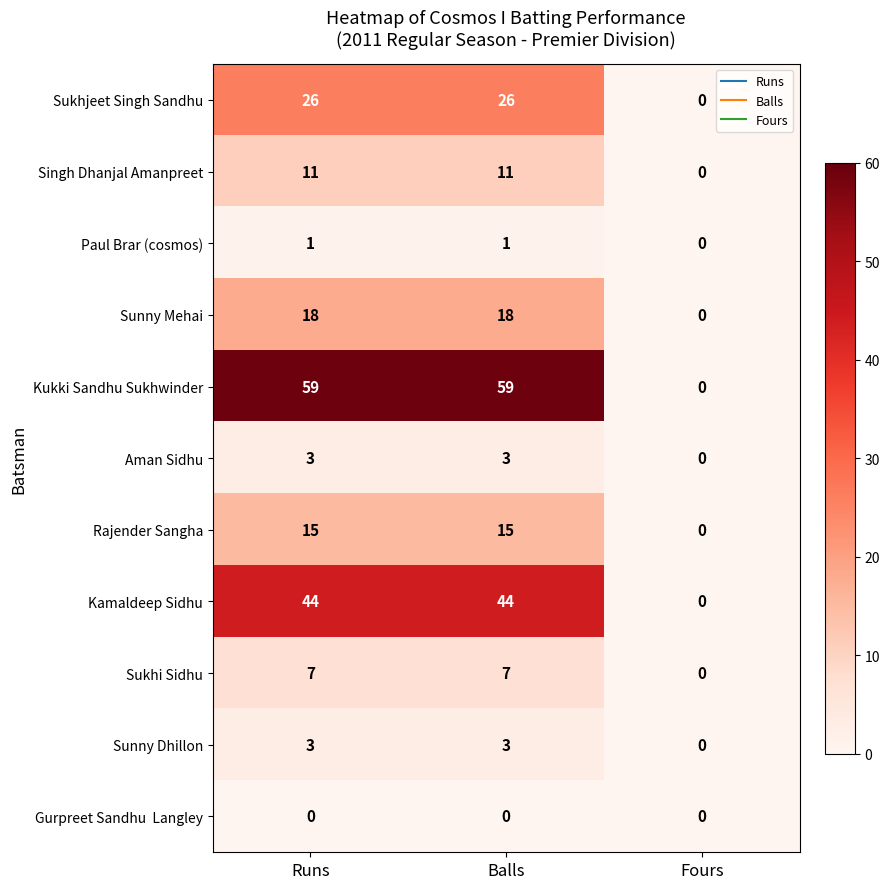

What is the highest value of the Sunny Dhillon series?

3